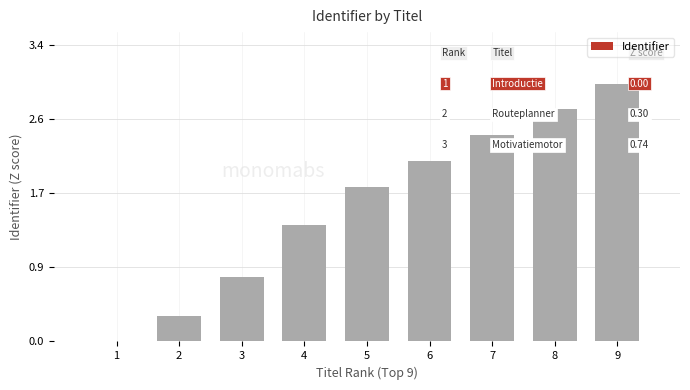

At which label is the value closest to 1?

3